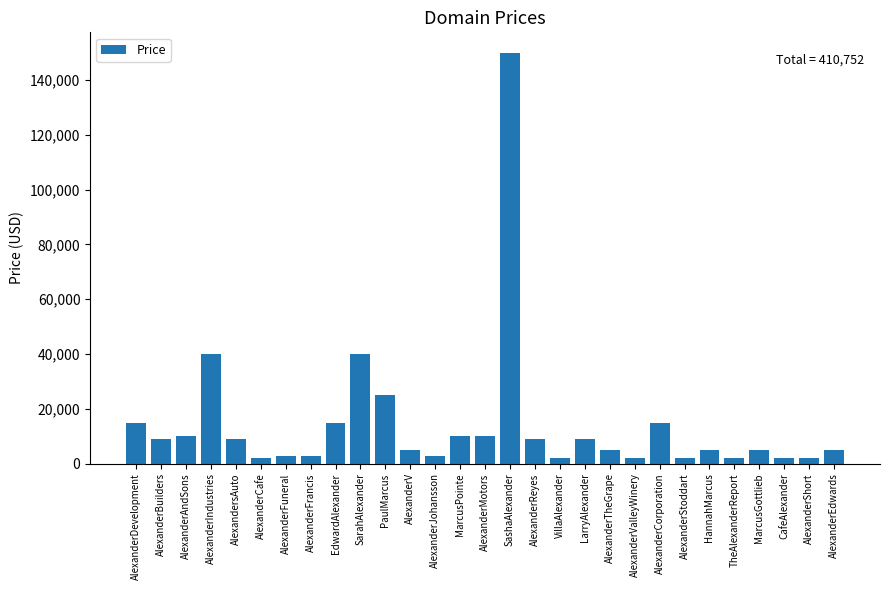

Which label corresponds to the largest value in the chart?

SashaAlexander